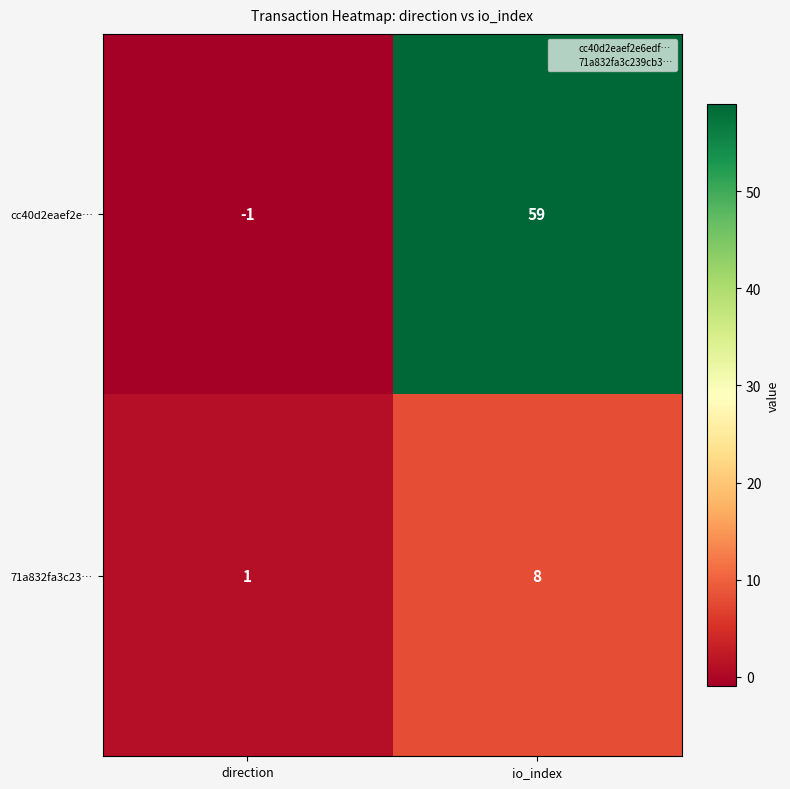

Rank the series by their maximum value, from highest to lowest.

cc40d2eaef2e…, 71a832fa3c23…